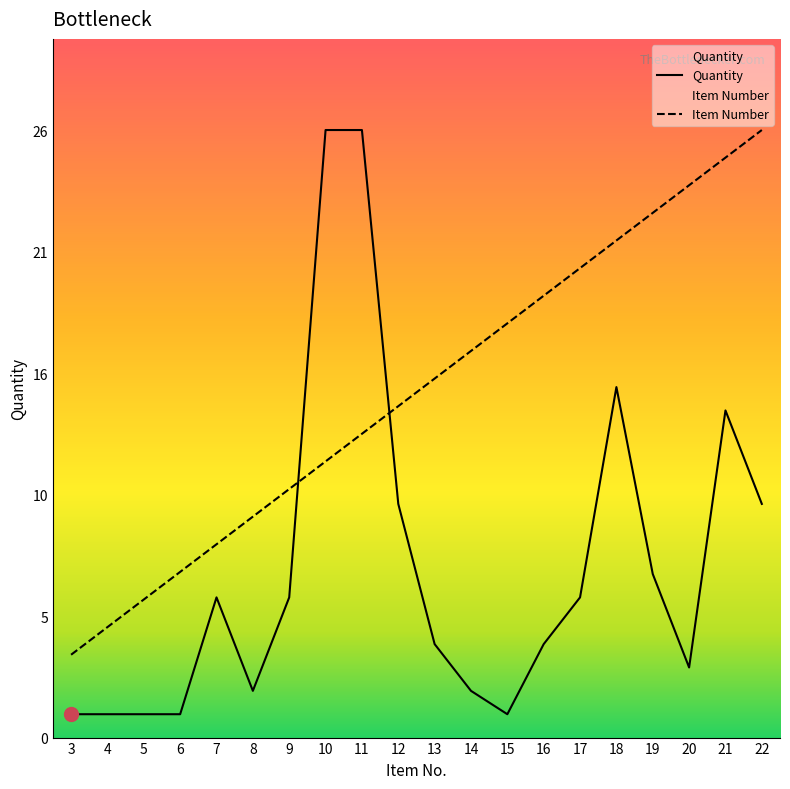

What is the sum of all Item Number values?

295.5